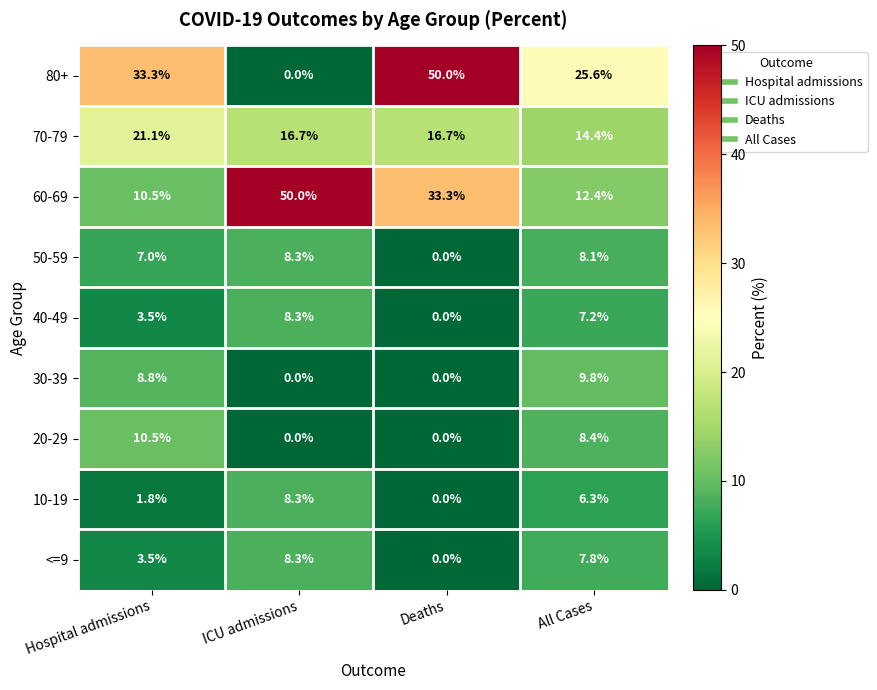

What is the difference between the maximum and minimum values in the <=9 series?

8.3